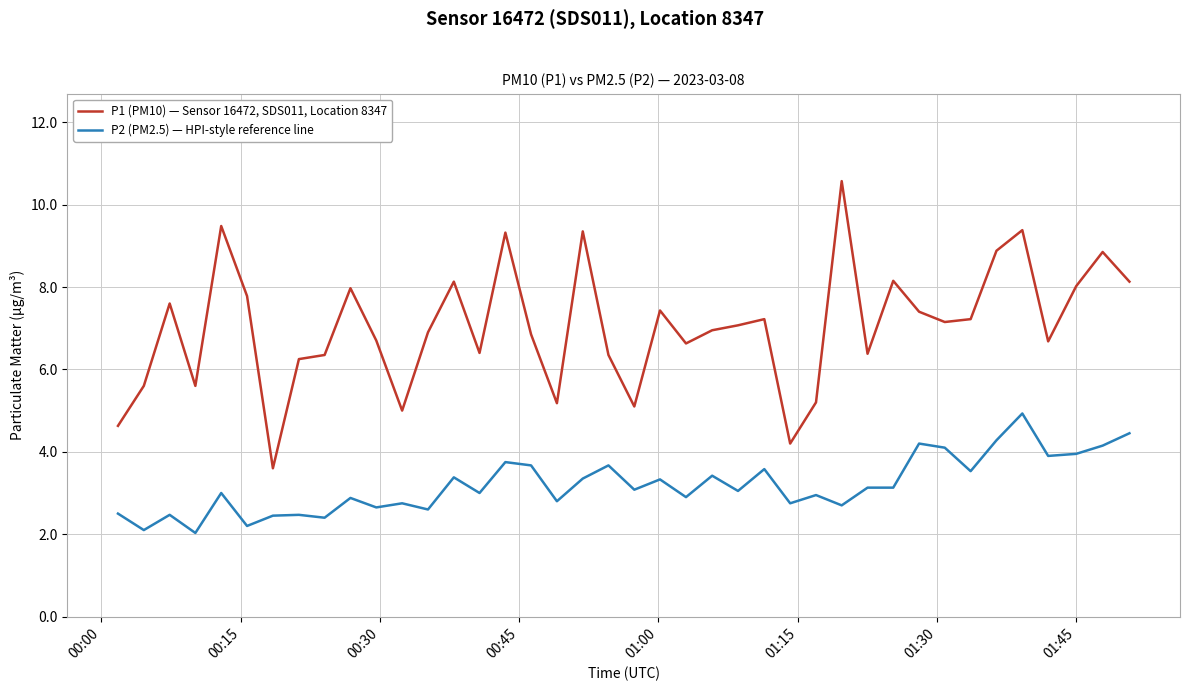

True or false: P2 (PM2.5) — HPI-style reference line and P1 (PM10) — Sensor 16472, SDS011, Location 8347 intersect in this chart.

False